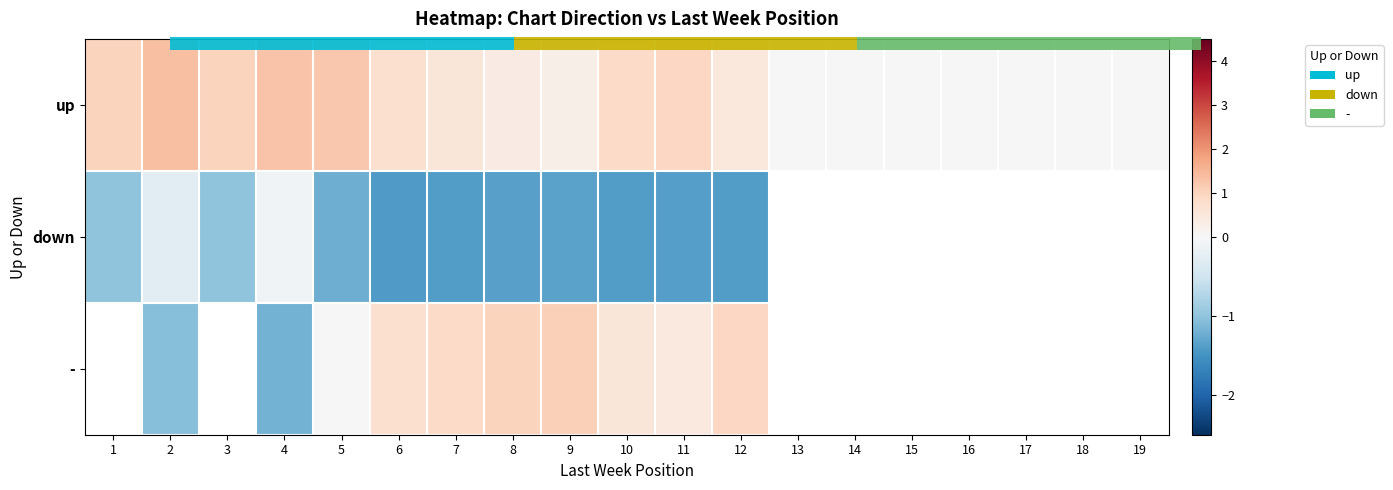

Which category has the highest value in the down series?

4